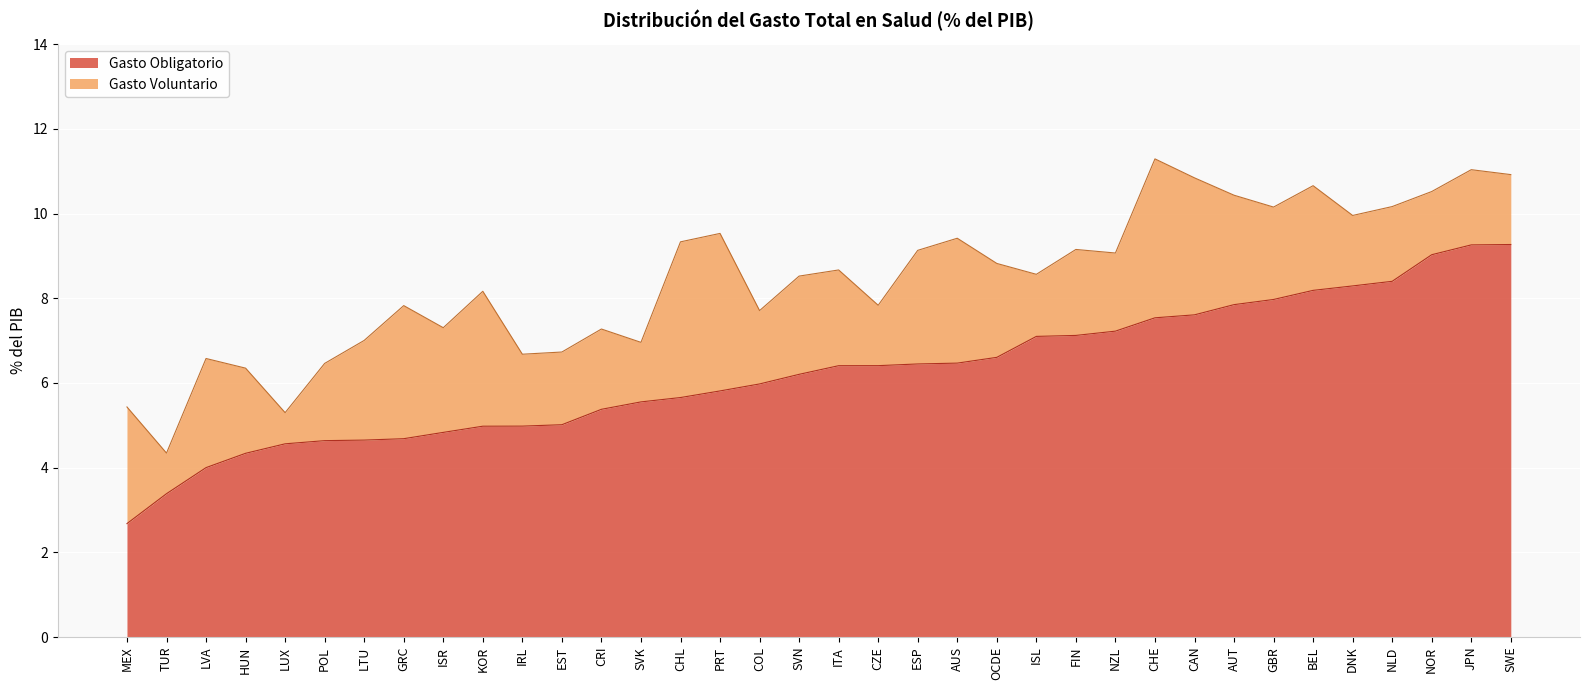

What is the sum of the values at POL and NLD?

13.0